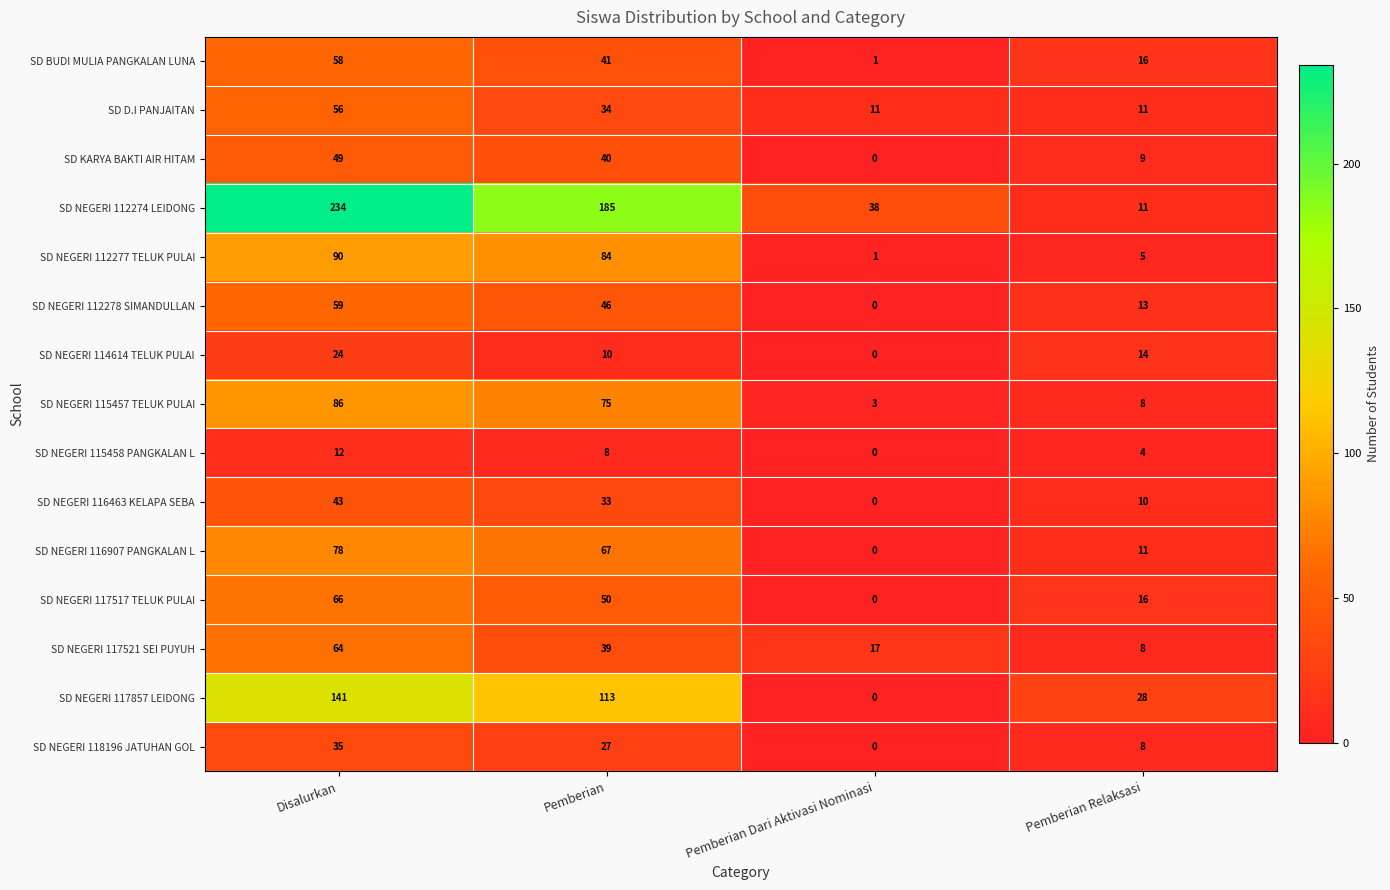

Rank the series by their maximum value, from lowest to highest.

SD NEGERI 115458 PANGKALAN L, SD NEGERI 114614 TELUK PULAI, SD NEGERI 118196 JATUHAN GOL, SD NEGERI 116463 KELAPA SEBA, SD KARYA BAKTI AIR HITAM, SD D.I PANJAITAN, SD BUDI MULIA PANGKALAN LUNA, SD NEGERI 112278 SIMANDULLAN, SD NEGERI 117521 SEI PUYUH, SD NEGERI 117517 TELUK PULAI, SD NEGERI 116907 PANGKALAN L, SD NEGERI 115457 TELUK PULAI, SD NEGERI 112277 TELUK PULAI, SD NEGERI 117857 LEIDONG, SD NEGERI 112274 LEIDONG